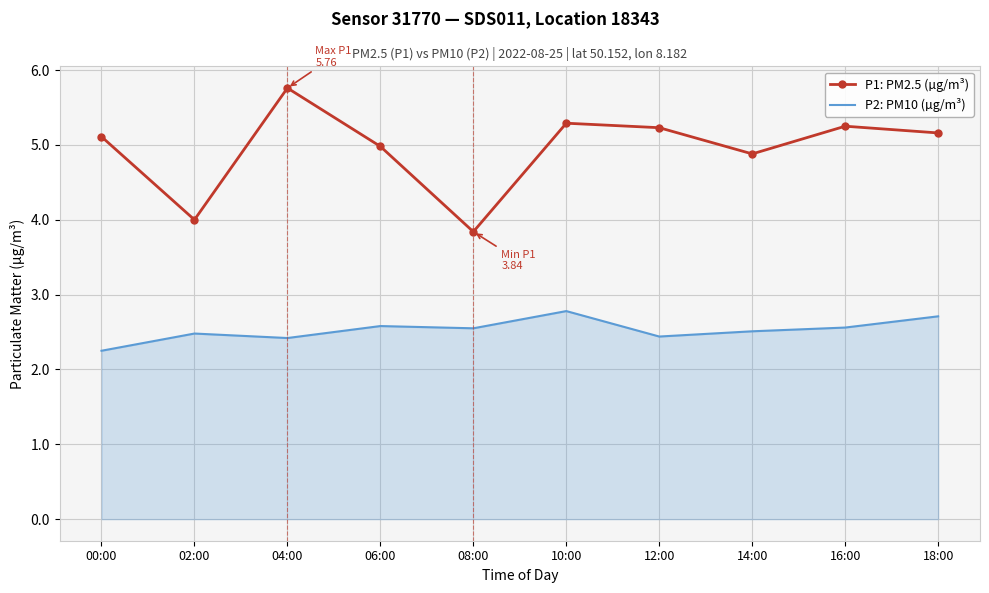

What position from the right is 10:00?

5